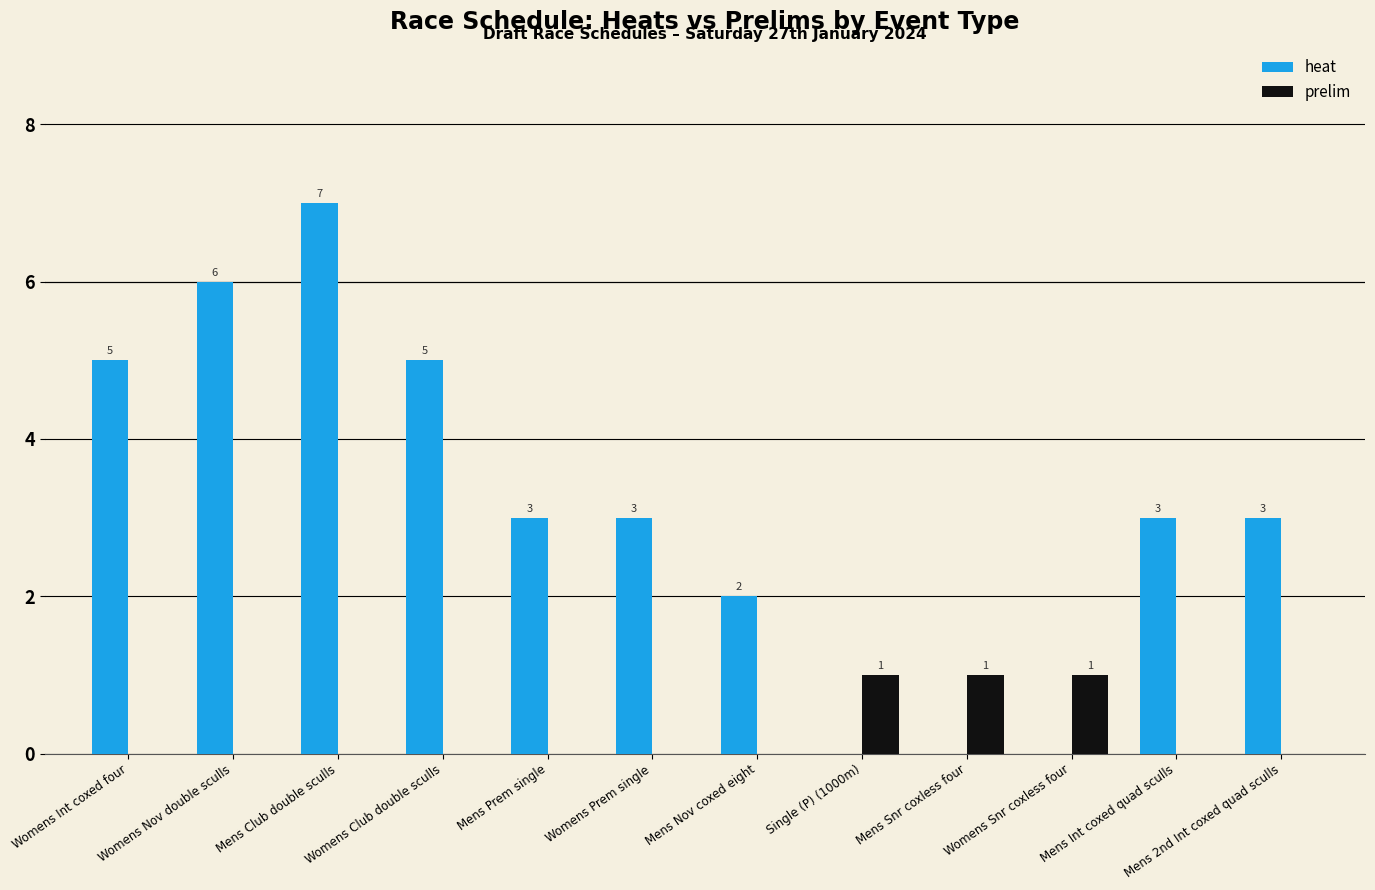

Which series has the largest total across all categories?

heat